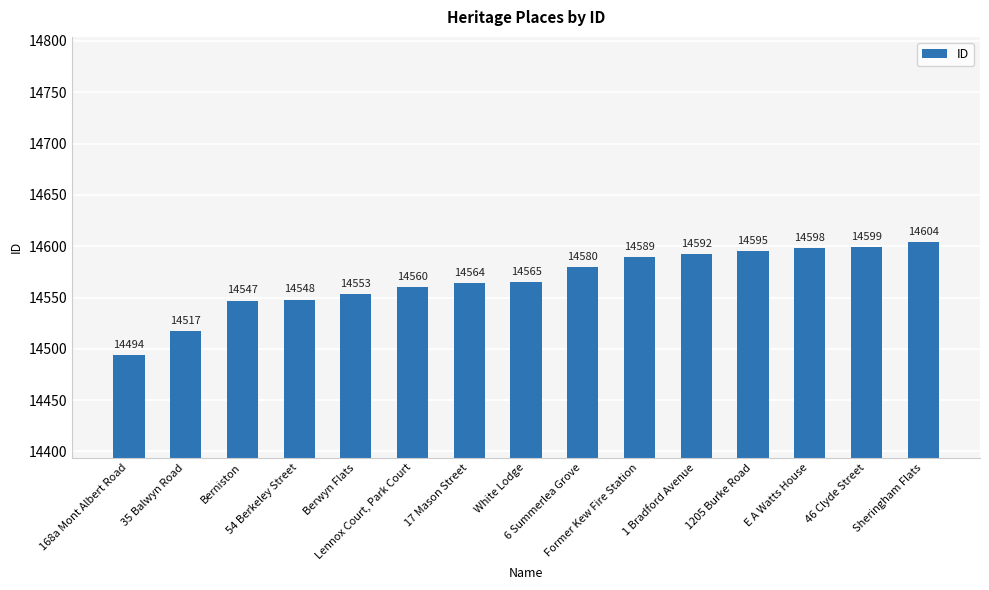

What is the label of the 1st bar from the right?

Sheringham Flats